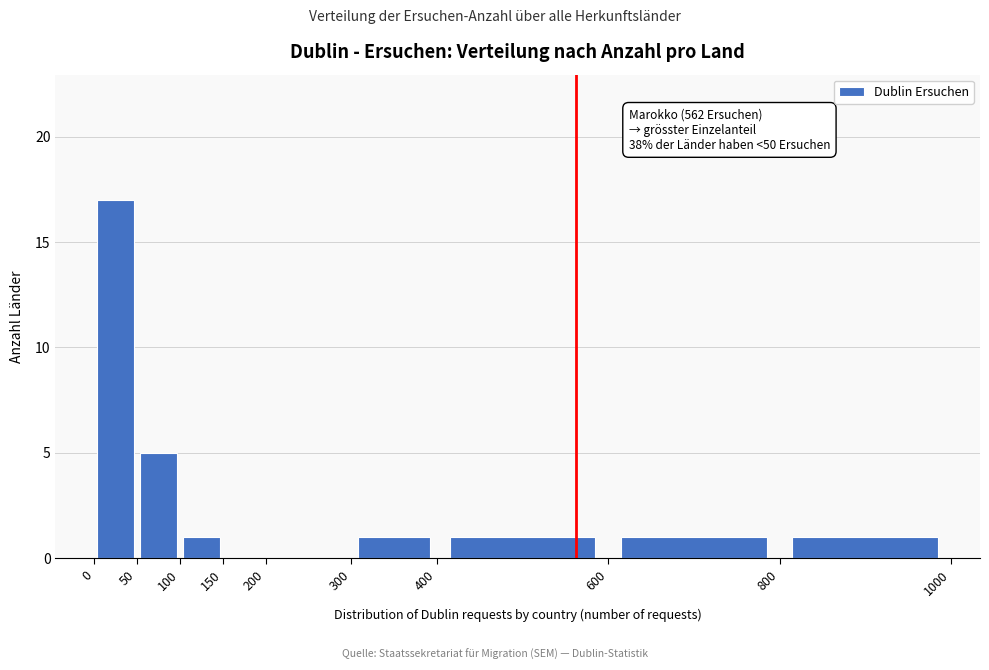

Over which range of the x-axis is the bar tallest?

0 to 50